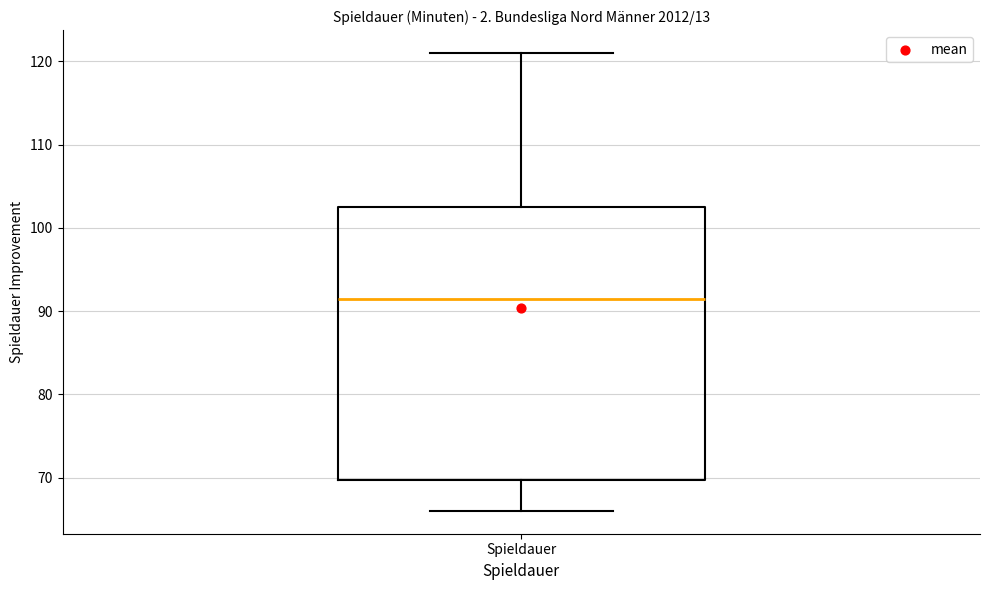

Read this box plot against the y-axis: the position of the median line, the range covered by the box, and the ends of both whiskers. The values are not printed on the chart, so give them approximately, as read against the axis.

median 92, box 70 to 103, whiskers 66 to 121